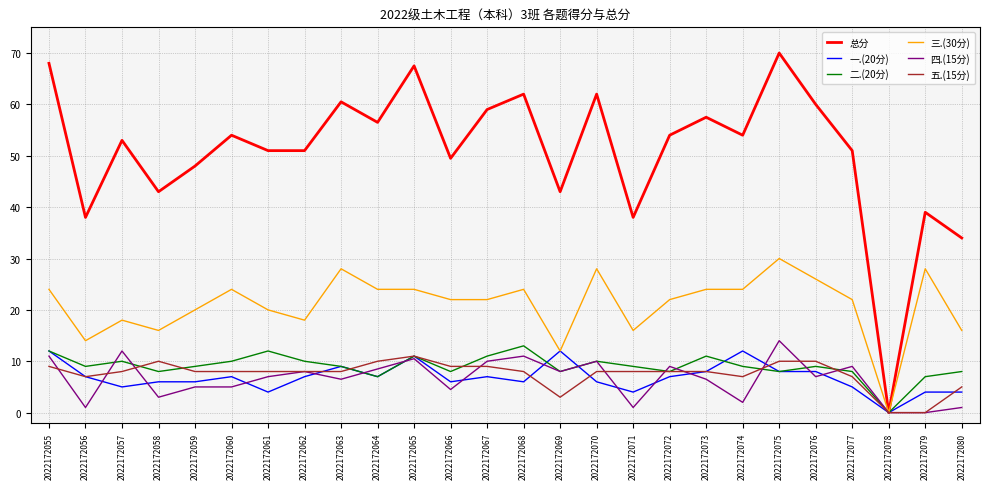

Reading left to right, what are all the values shown in this chart?

总分: 68.0	38.0	53.0	43.0	48.0	54.0	51.0	51.0	60.5	56.5	67.5	49.5	59.0	62.0	43.0	62.0	38.0	54.0	57.5	54.0	70.0	60.0	51.0	0.0	39.0	34.0
一.(20分): 12.0	7.0	5.0	6.0	6.0	7.0	4.0	7.0	9.0	7.0	11.0	6.0	7.0	6.0	12.0	6.0	4.0	7.0	8.0	12.0	8.0	8.0	5.0	0.0	4.0	4.0
二.(20分): 12.0	9.0	10.0	8.0	9.0	10.0	12.0	10.0	9.0	7.0	11.0	8.0	11.0	13.0	8.0	10.0	9.0	8.0	11.0	9.0	8.0	9.0	8.0	0.0	7.0	8.0
三.(30分): 24.0	14.0	18.0	16.0	20.0	24.0	20.0	18.0	28.0	24.0	24.0	22.0	22.0	24.0	12.0	28.0	16.0	22.0	24.0	24.0	30.0	26.0	22.0	0.0	28.0	16.0
四.(15分): 11.0	1.0	12.0	3.0	5.0	5.0	7.0	8.0	6.5	8.5	10.5	4.5	10.0	11.0	8.0	10.0	1.0	9.0	6.5	2.0	14.0	7.0	9.0	0.0	0.0	1.0
五.(15分): 9.0	7.0	8.0	10.0	8.0	8.0	8.0	8.0	8.0	10.0	11.0	9.0	9.0	8.0	3.0	8.0	8.0	8.0	8.0	7.0	10.0	10.0	7.0	0.0	0.0	5.0